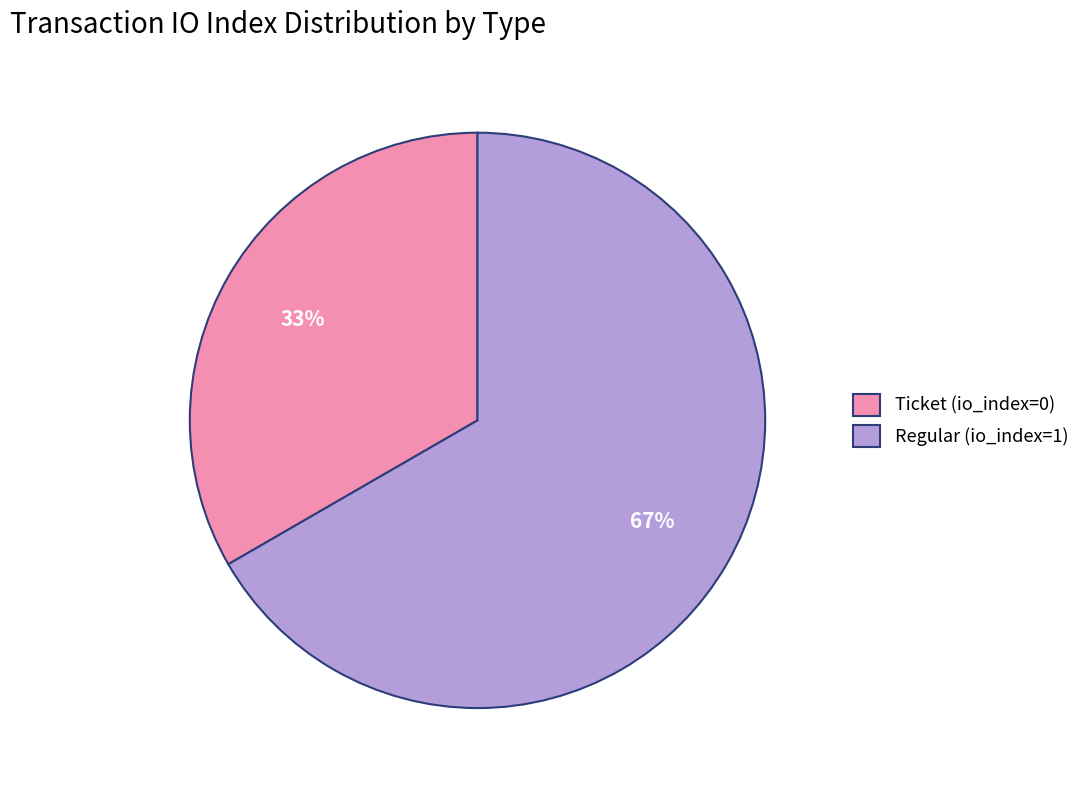

Do Ticket (io_index=0) and Regular (io_index=1) together represent more than half of the pie?

Yes